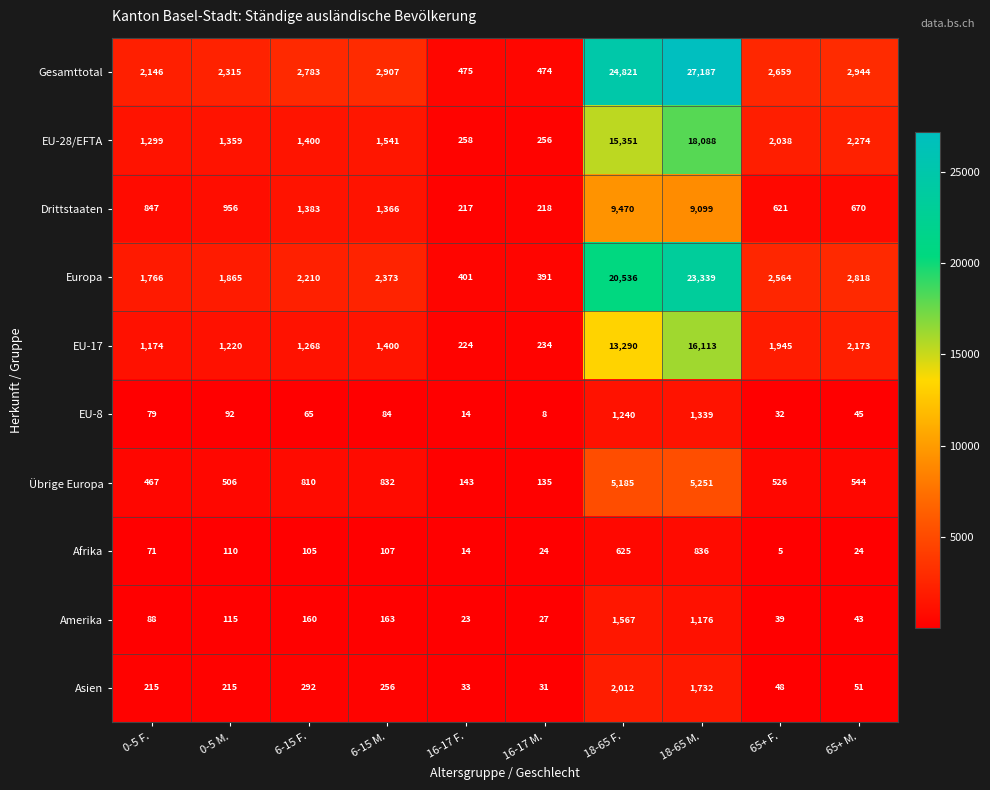

What is the average value of the Übrige Europa series?

1440